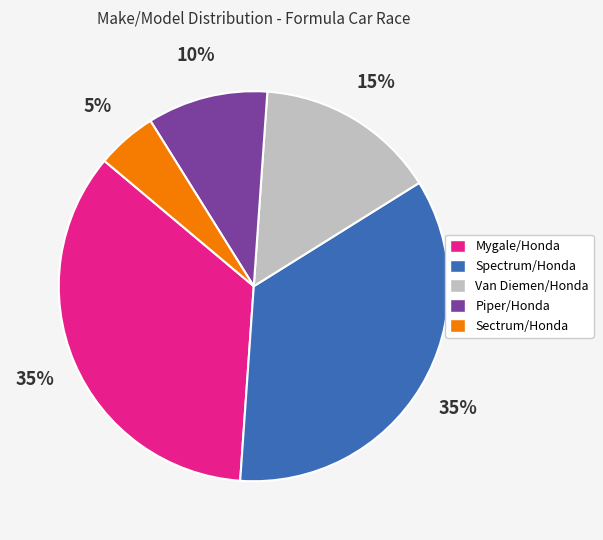

Combined, do Piper/Honda and Sectrum/Honda account for over 50%?

No